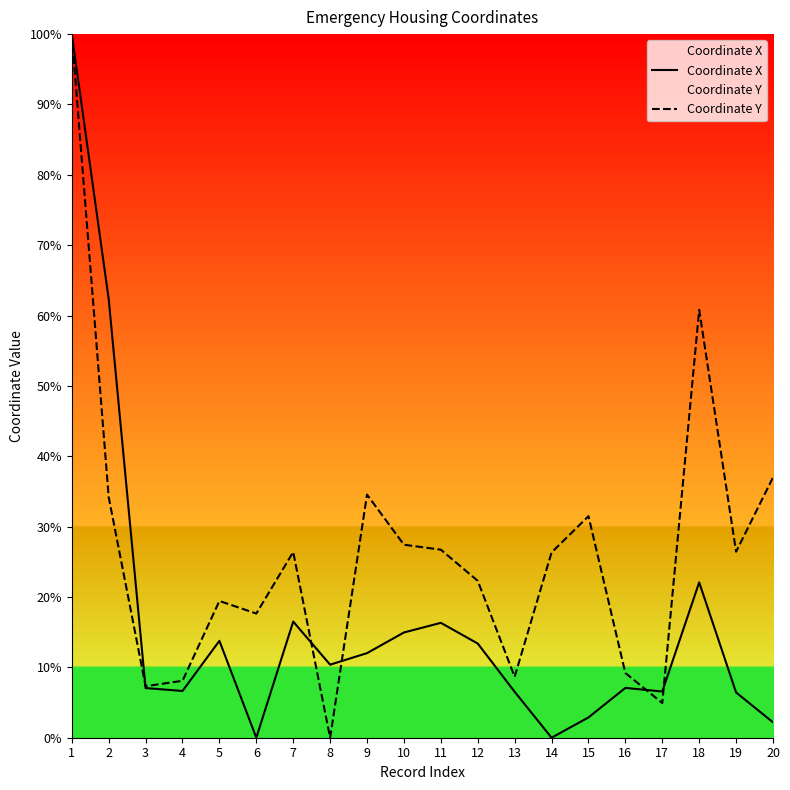

Reading left to right, transcribe all the data shown in this chart.

Coordinate X: 1=100.0	2=62.4	3=7.1	4=6.6	5=13.8	6=0.0	7=16.5	8=10.4	9=12.0	10=15.0	11=16.3	12=13.4	13=6.5	14=0.0	15=2.9	16=7.1	17=6.6	18=22.1	19=6.4	20=2.2
Coordinate Y: 1=100.0	2=34.2	3=7.3	4=8.1	5=19.4	6=17.6	7=26.4	8=0.0	9=34.6	10=27.4	11=26.7	12=22.3	13=8.7	14=26.3	15=31.5	16=9.2	17=4.9	18=60.8	19=26.4	20=37.0